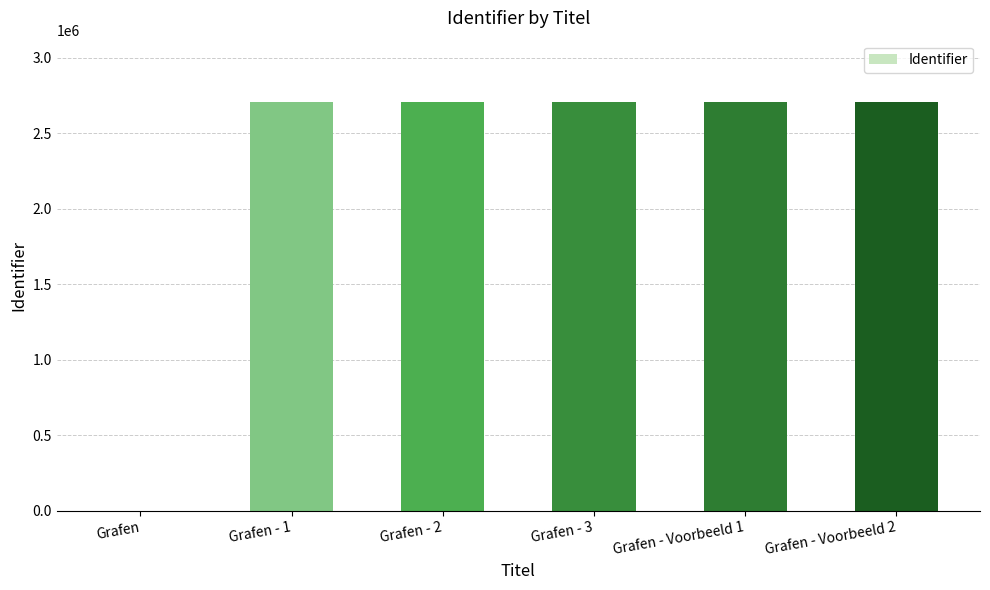

What is the difference between the values at Grafen - Voorbeeld 1 and Grafen?

2707768